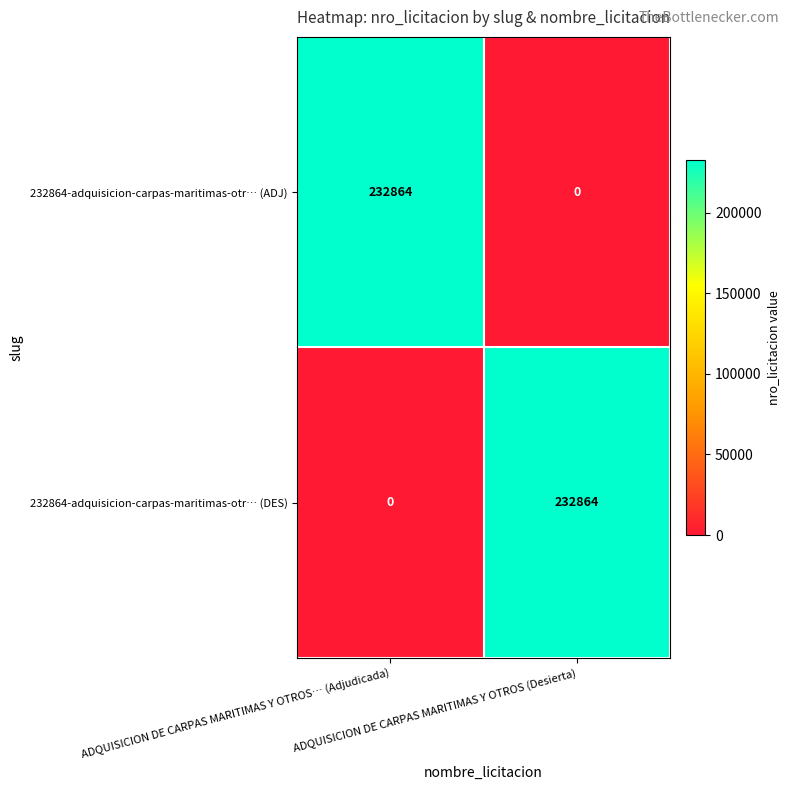

What is the sum of all 232864-adquisicion-carpas-maritimas-otr… (DES) values?

232864